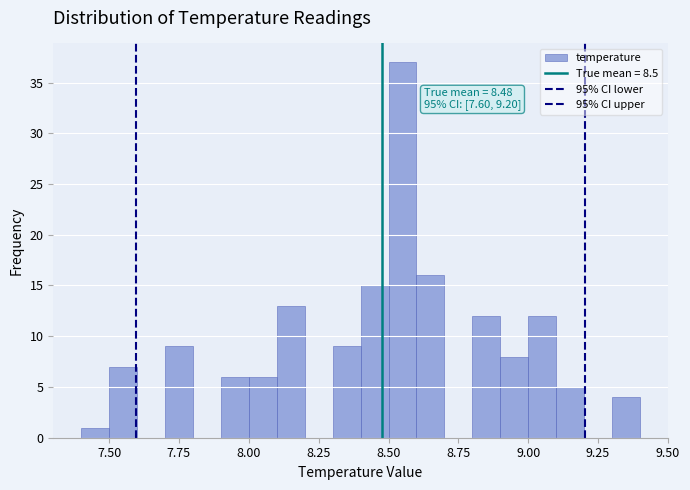

Around what value on the x-axis is the tallest bar? Give the approximate position of its centre, as read against the axis.

8.55